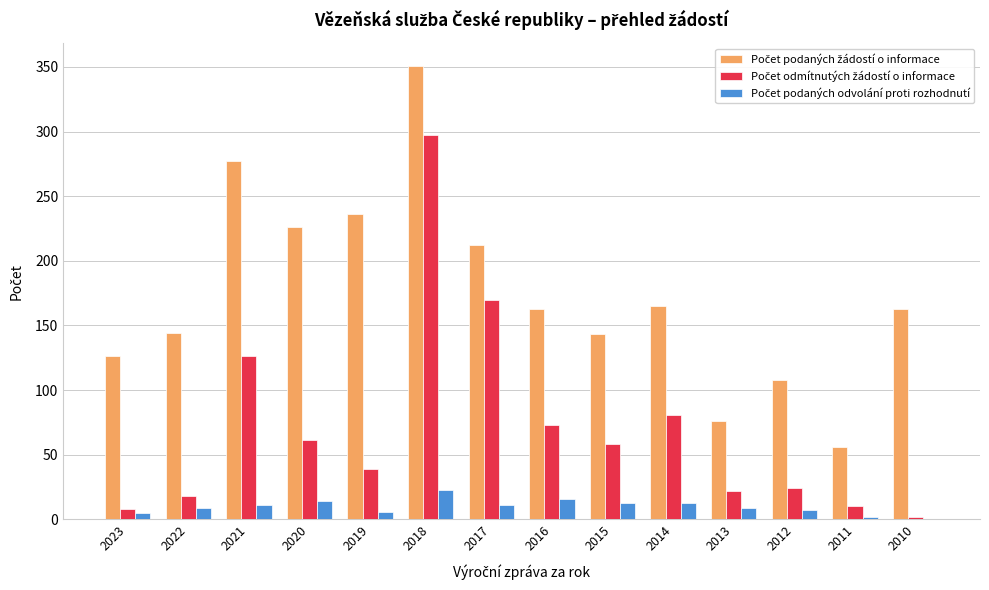

What is the total value across all series at 2017?

393